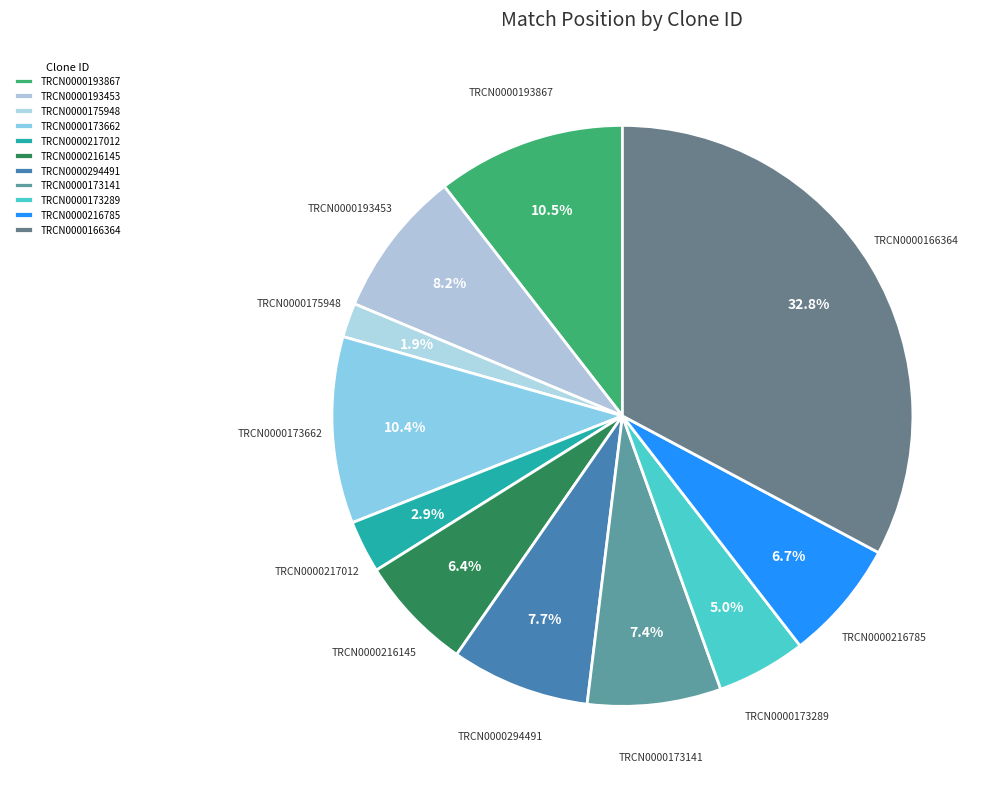

What is the total percentage of TRCN0000216785 and TRCN0000193867?

17.2%